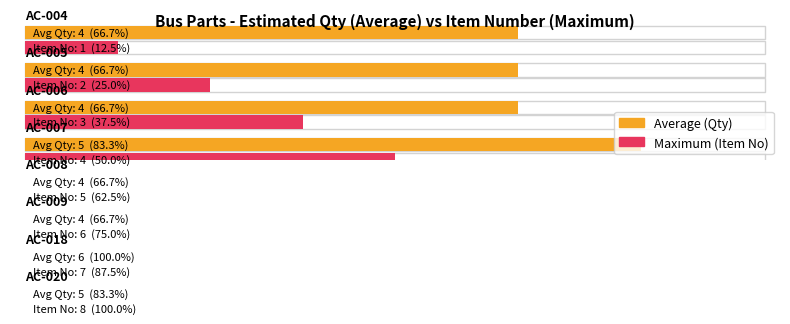

Which category has the lowest value in the Estimated One Year Quantity series?

AC-004